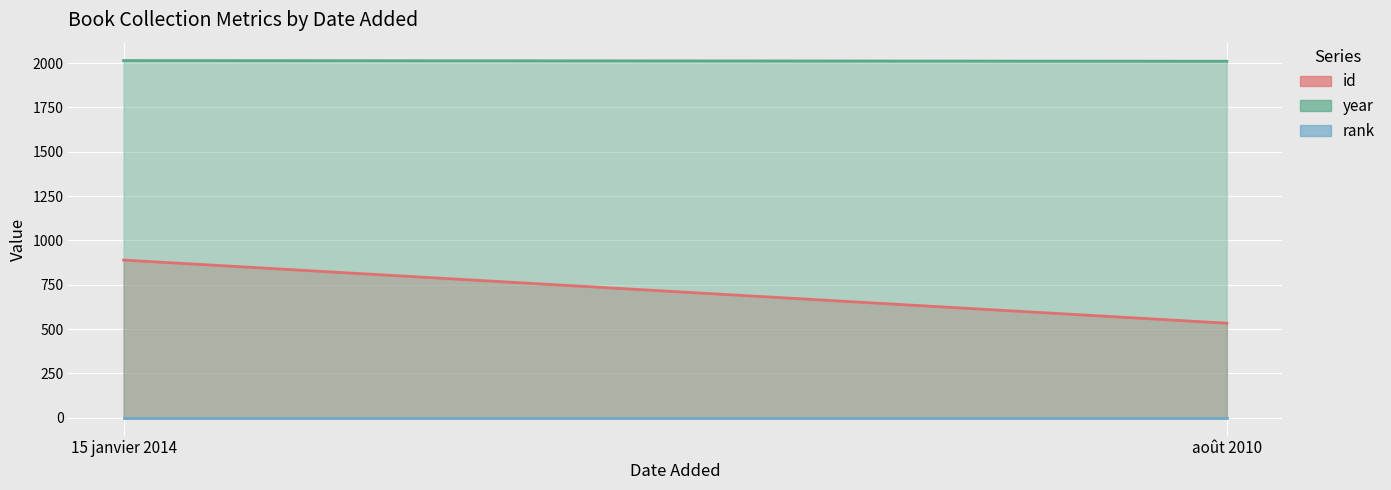

Reading left to right, what are all the values shown in this chart?

id: 15 janvier 2014=889	août 2010=533
year: 15 janvier 2014=2014	août 2010=2010
rank: 15 janvier 2014=1	août 2010=1